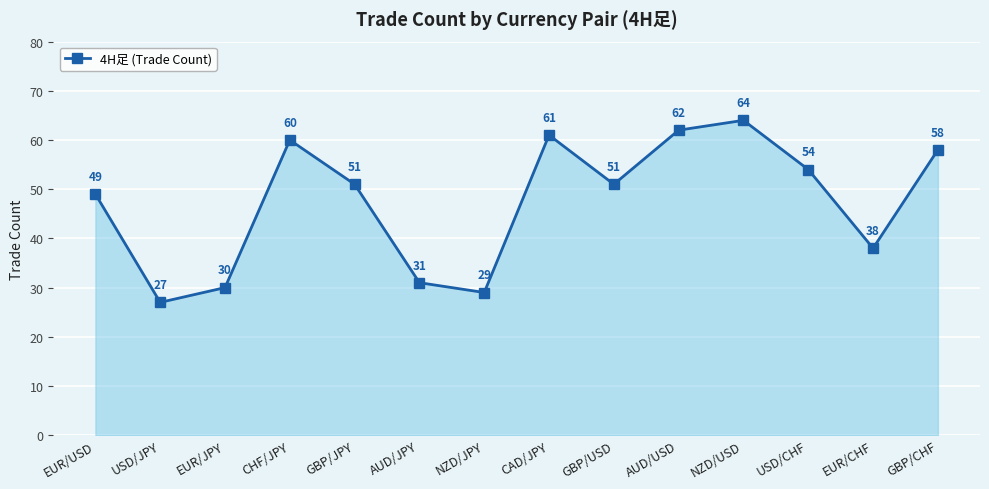

How many series are shown in this chart?

1